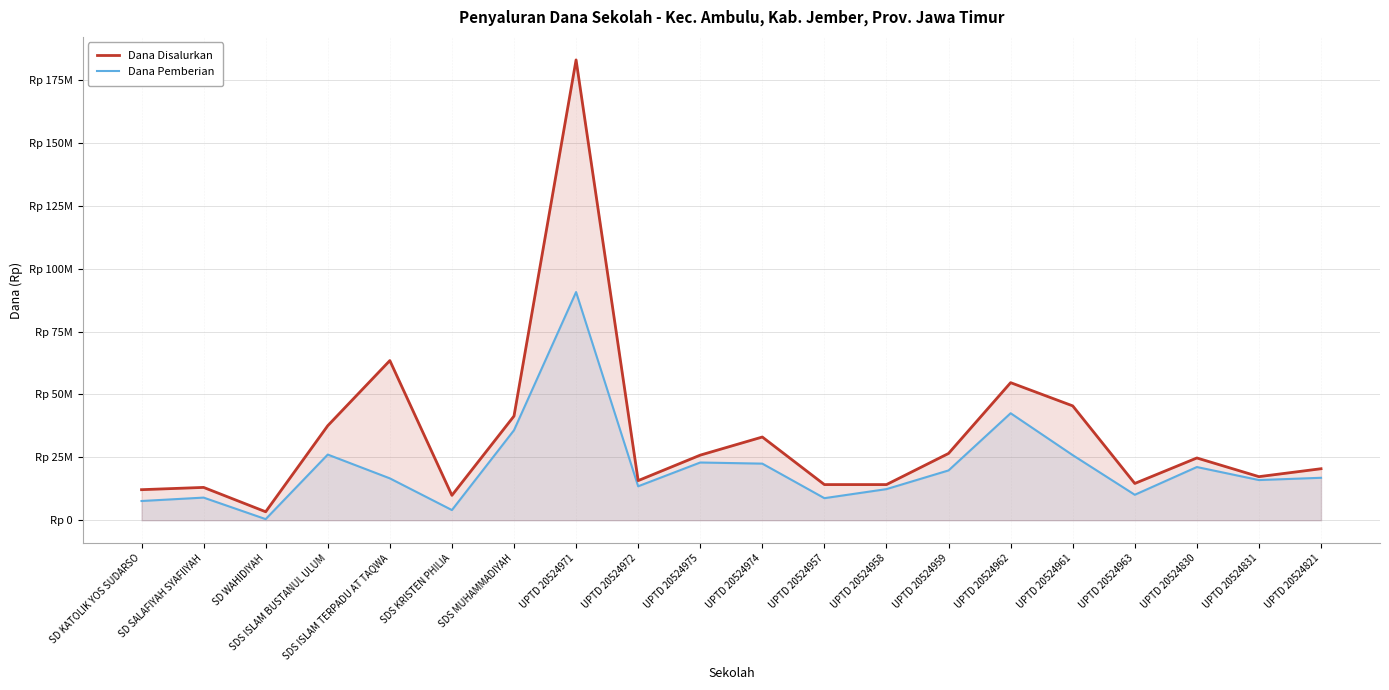

At which label does Dana Pemberian first exceed 16875000?

SDS ISLAM BUSTANUL ULUM